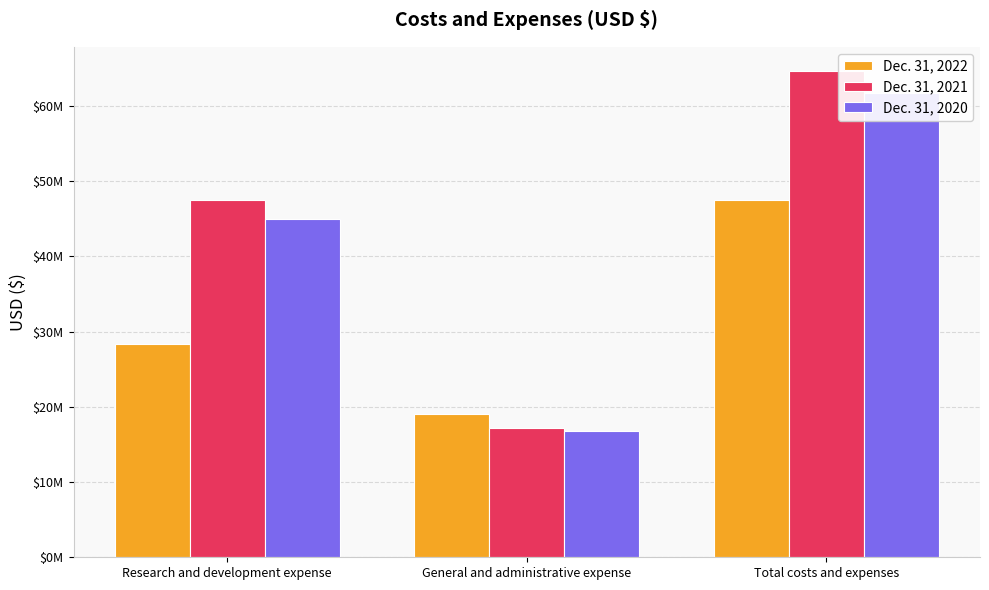

At which category is the sum across all series the highest?

Total costs and expenses